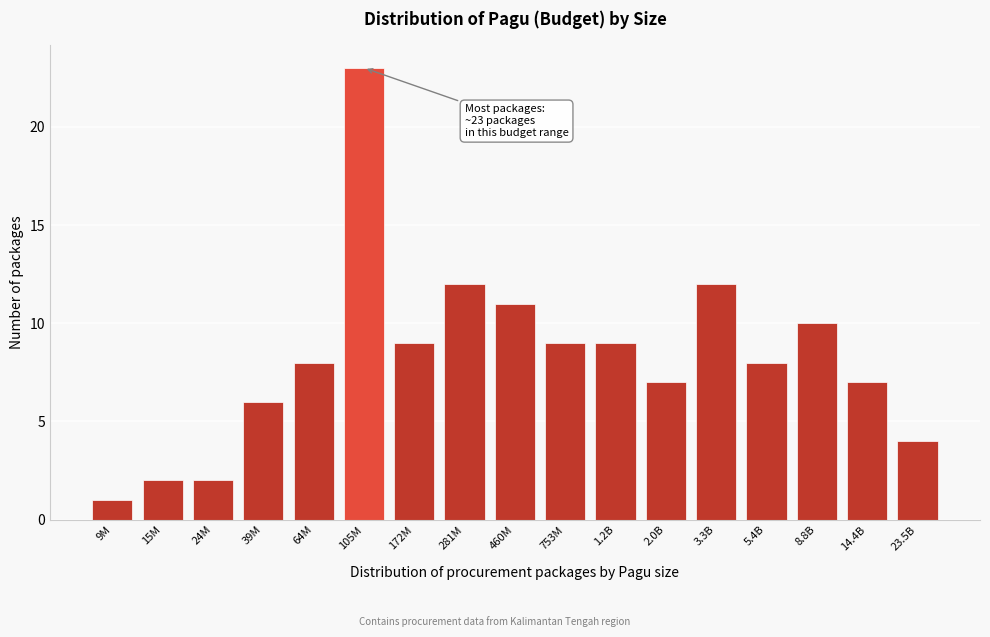

Reading right to left, extract all data points from this chart.

23.5B=4	14.4B=7	8.8B=10	5.4B=8	3.3B=12	2.0B=7	1.2B=9	753M=9	460M=11	281M=12	172M=9	105M=23	64M=8	39M=6	24M=2	15M=2	9M=1